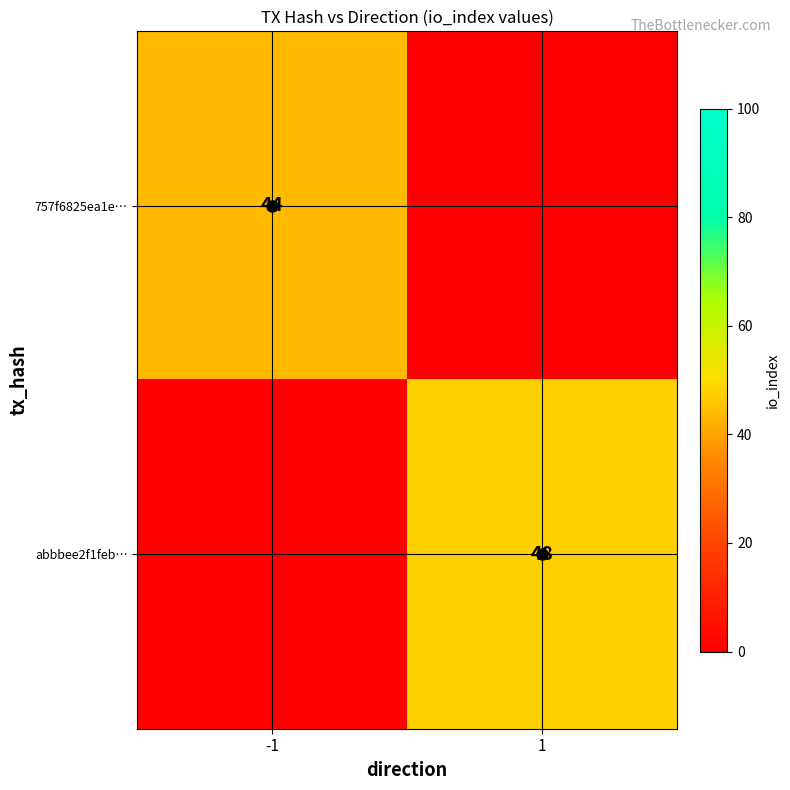

Which has a higher value, 1 or -1?

-1